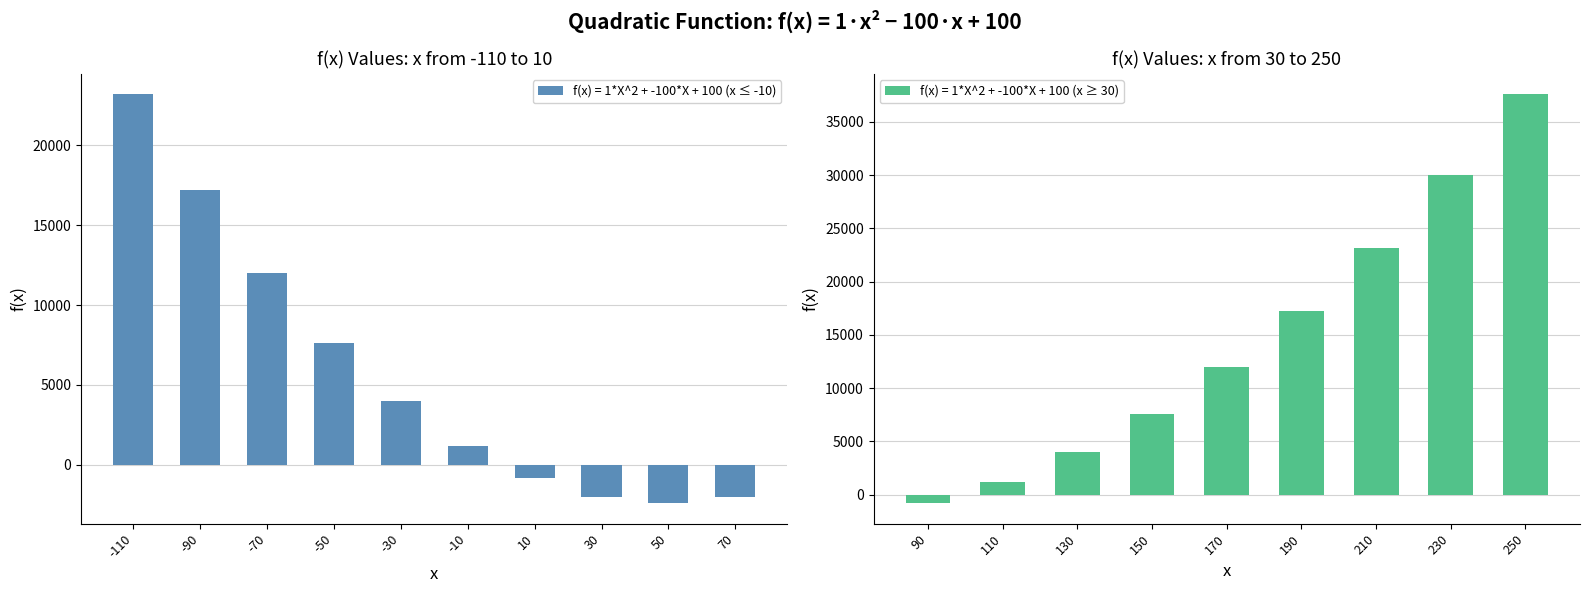

Approximately how many times larger is the value at -90 compared to 110?

14.3